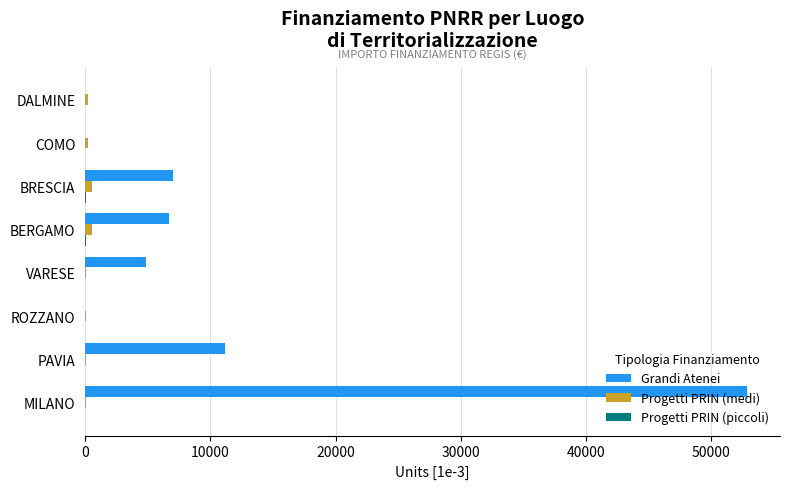

Is it true that Grandi Atenei equals 52831.1 at MILANO?

True